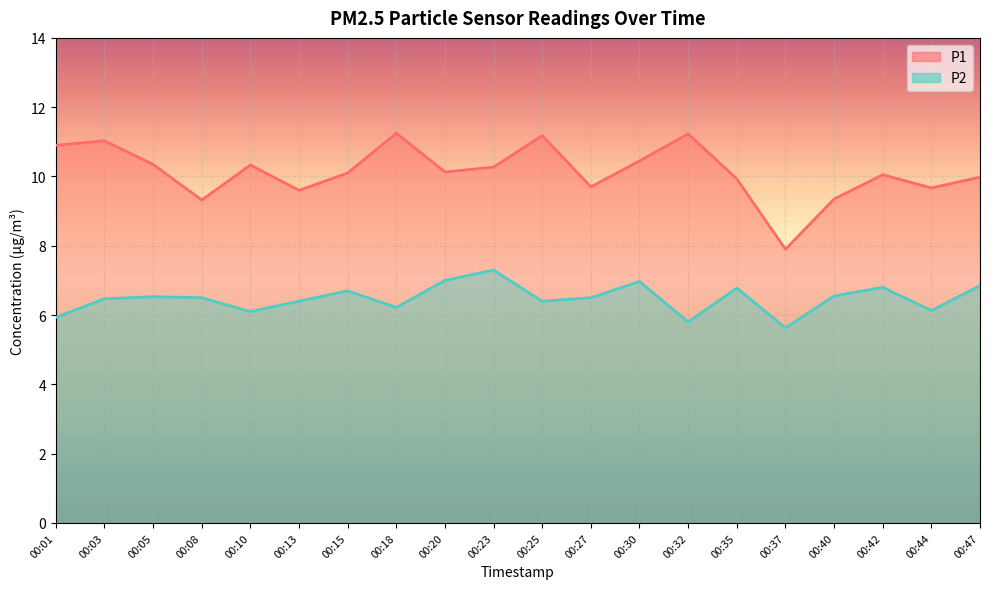

At which label is P1 closest to 9?

00:08